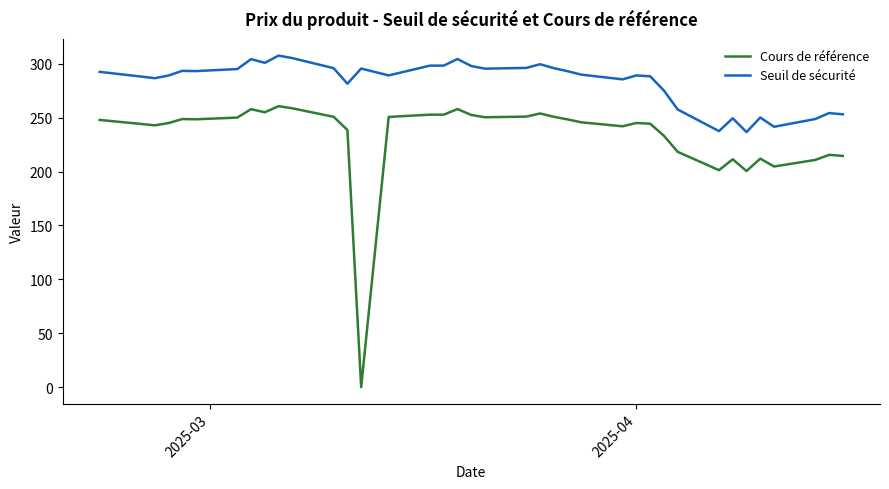

What is the difference between the maximum and minimum values in the Cours de référence series?

260.7